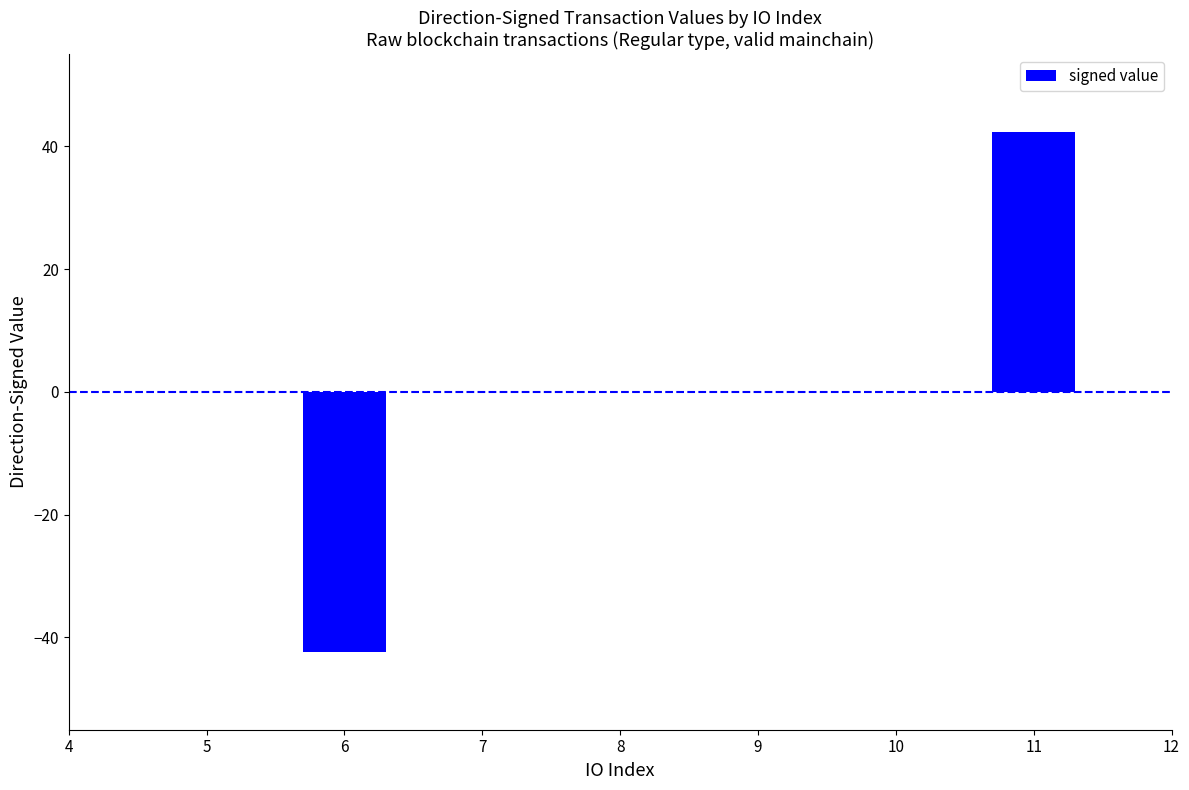

Count the number of categories in the chart.

3